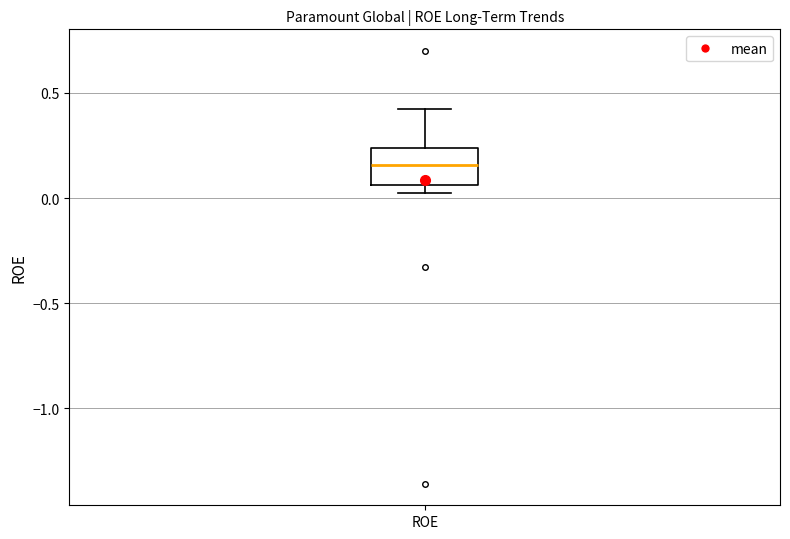

Transcribe this box plot: give where the median line is, the range the box spans, and where the two whiskers end, as read against the y-axis. The values are not printed on the chart, so give them approximately, as read against the axis.

median 0.15, box 0.05 to 0.25, whiskers 0.05 (just below the box's lower edge) to 0.40